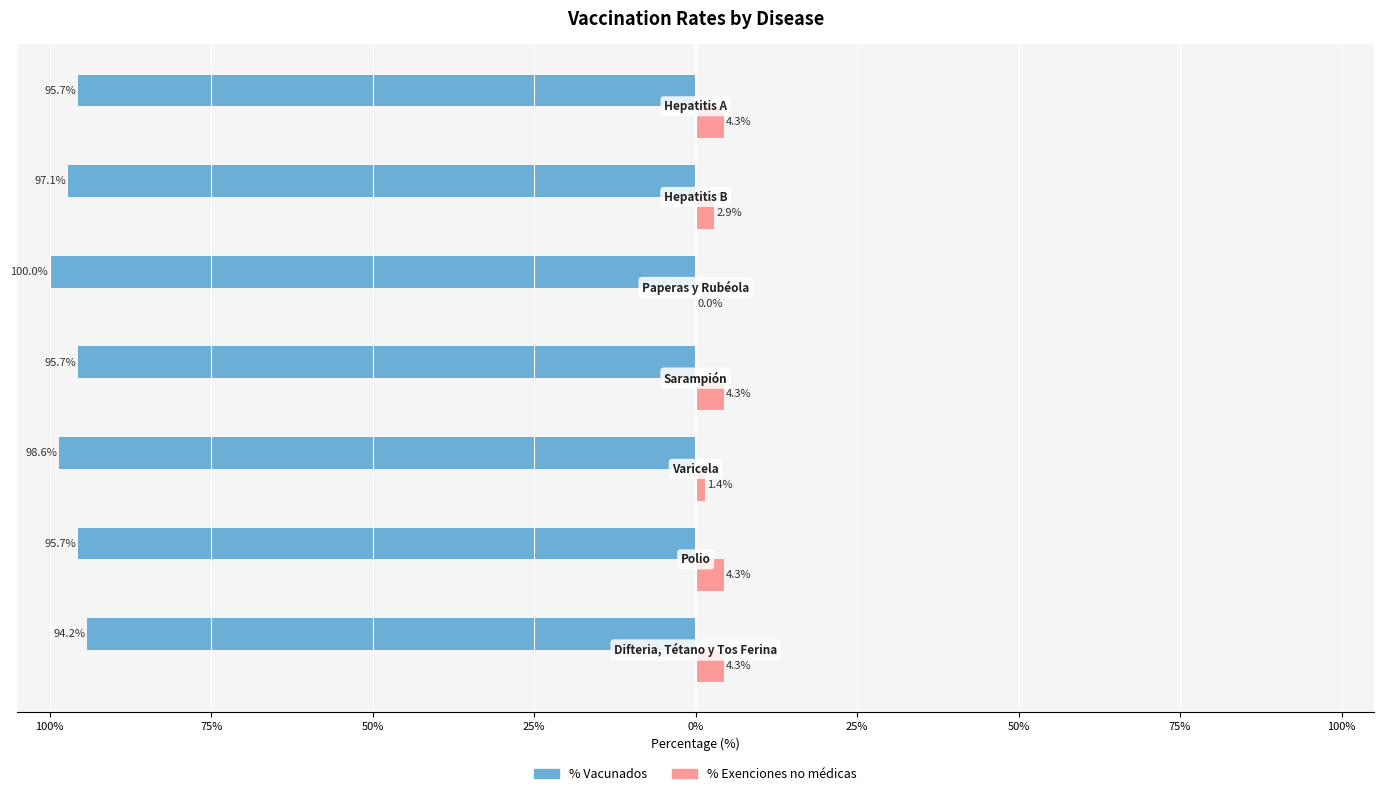

What are all the series names shown in the legend?

% Vacunados, % Exenciones no médicas